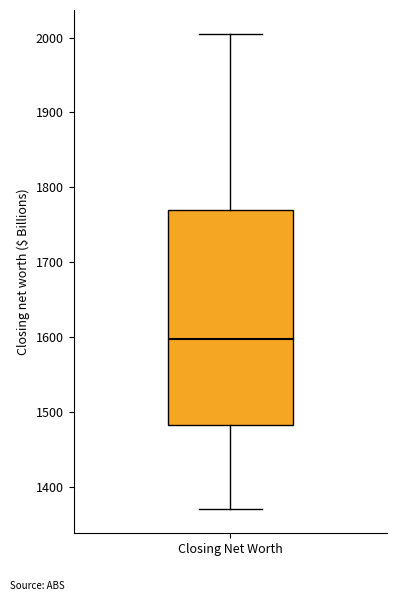

Where does the upper whisker of the box for Closing Net Worth end on the y-axis? The values are not printed on the chart, so give them approximately, as read against the axis.

2010